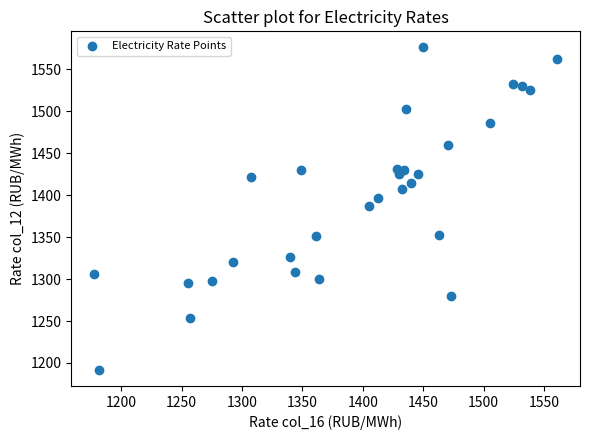

What is the range of X values (max minus min)?

382.9